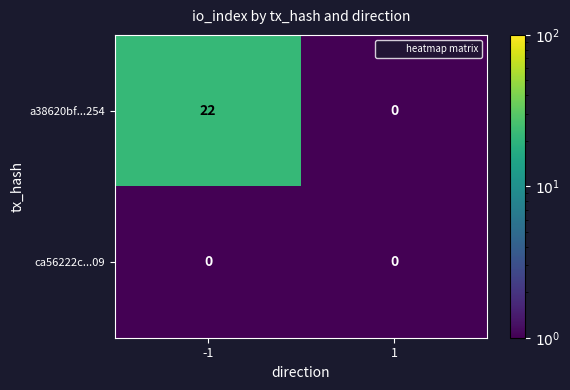

Is it true that a38620bf...254 equals 10 at 1?

False